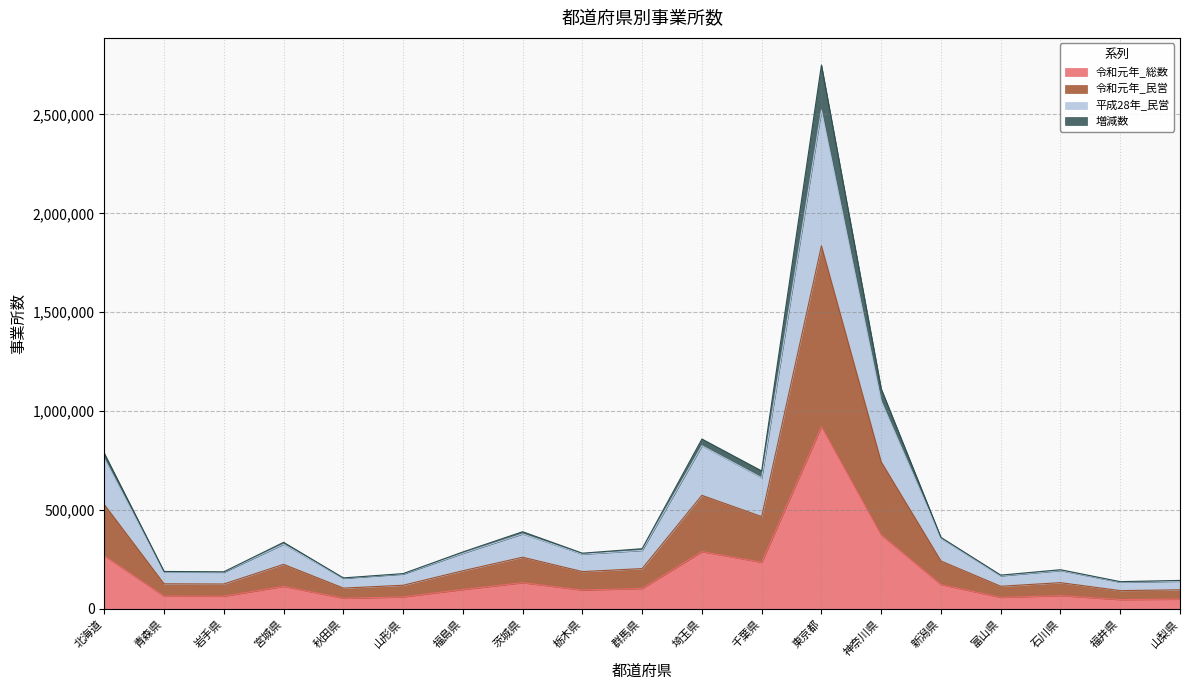

True or false: 増減数 and 令和元年_民営 intersect in this chart.

False